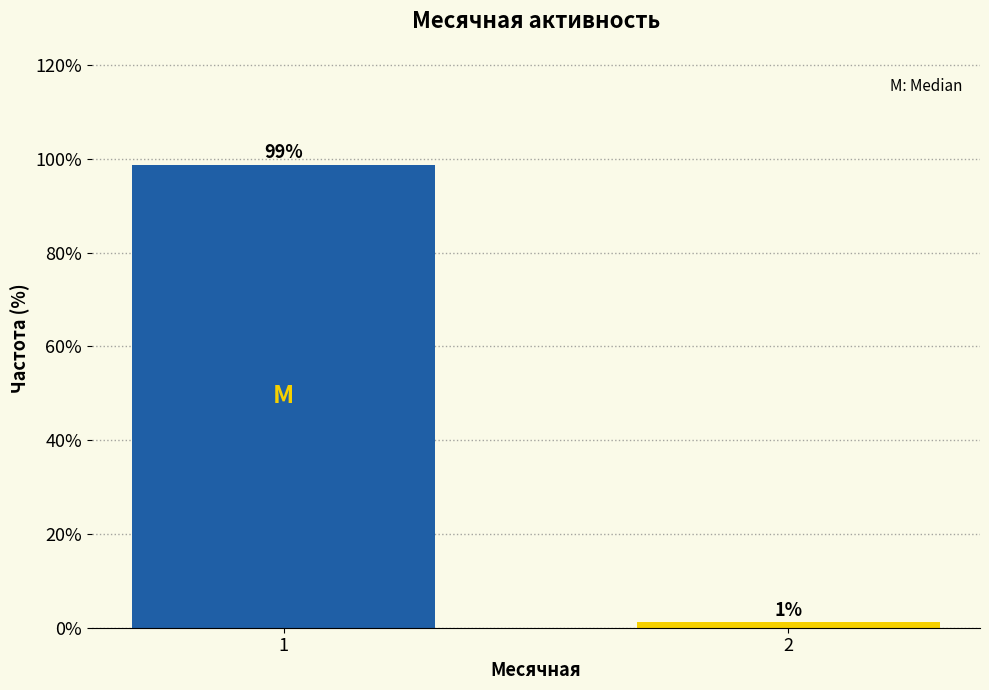

The value at 1 is 98.8. True or false?

True